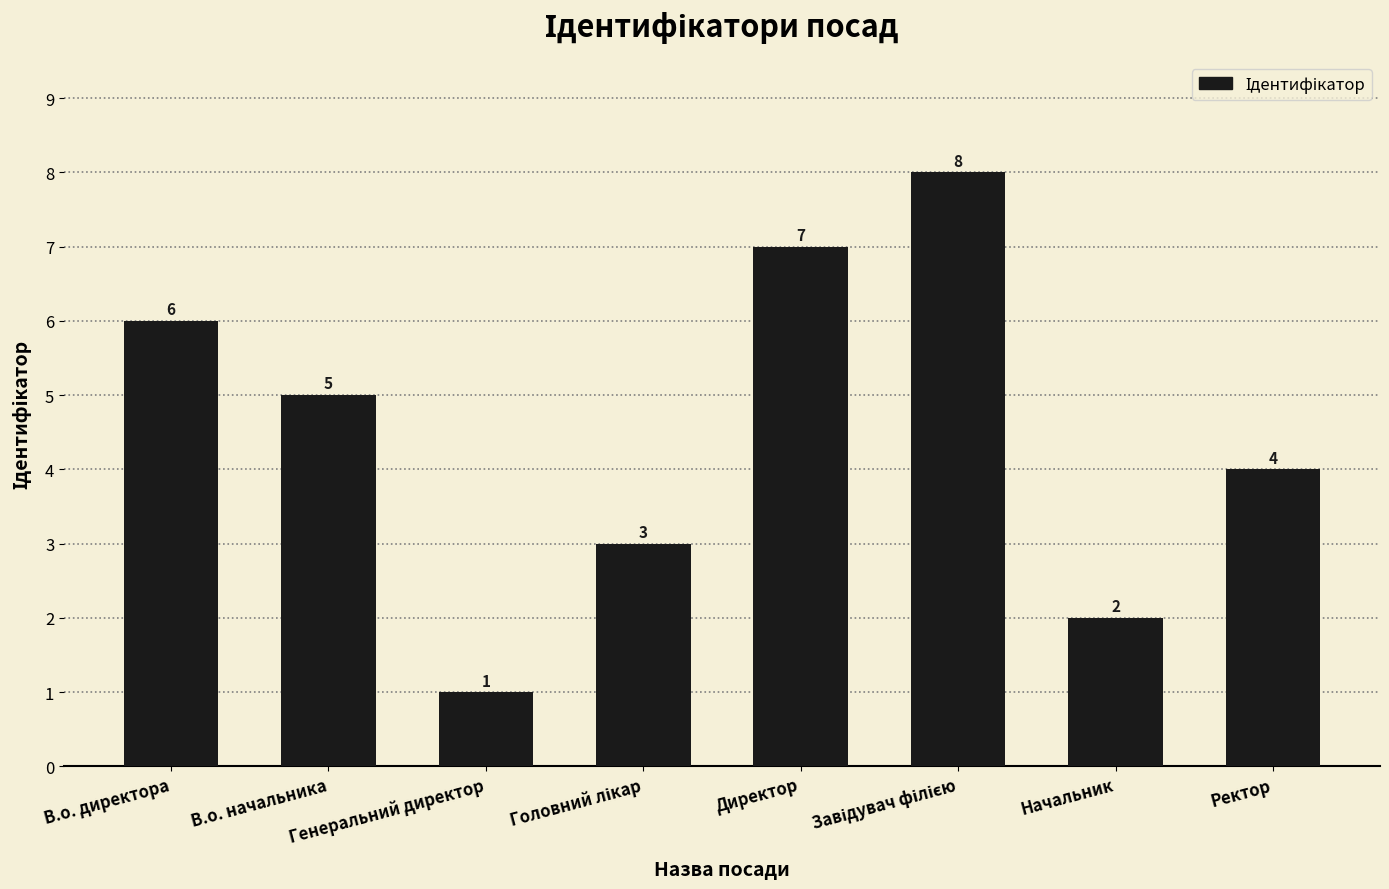

What is the difference between the values at В.о. директора and Директор?

1